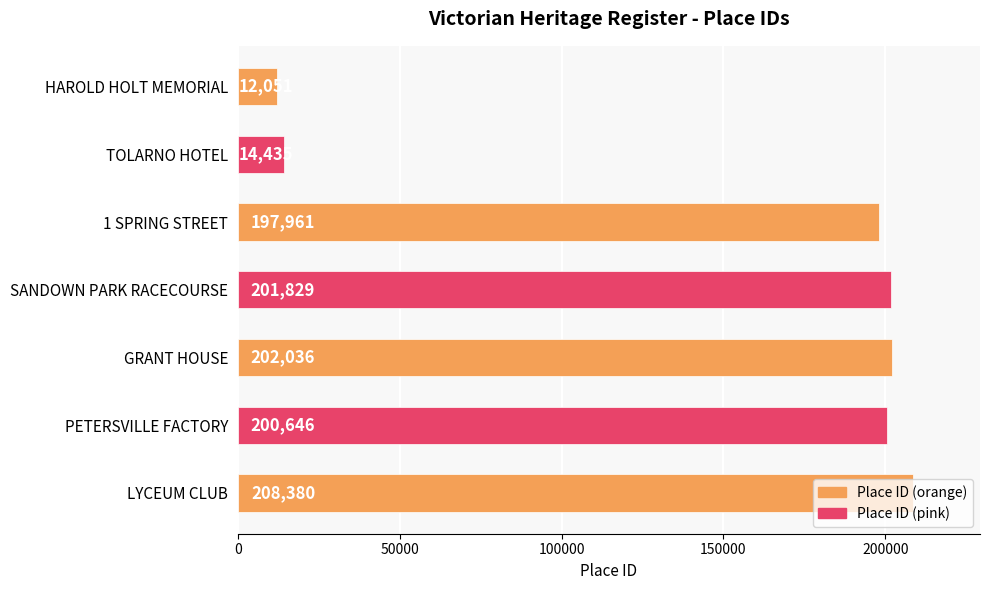

At which category does the chart reach its peak across all series?

LYCEUM CLUB